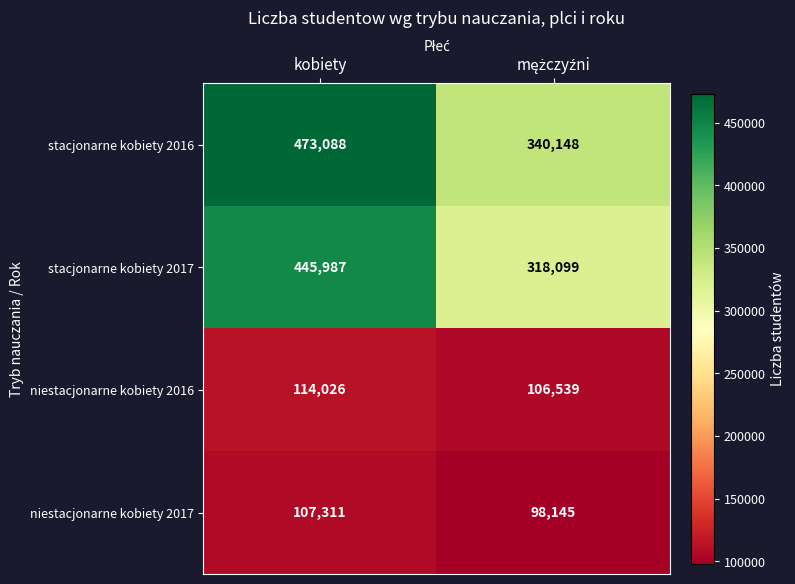

How many categories are shown in the chart?

2